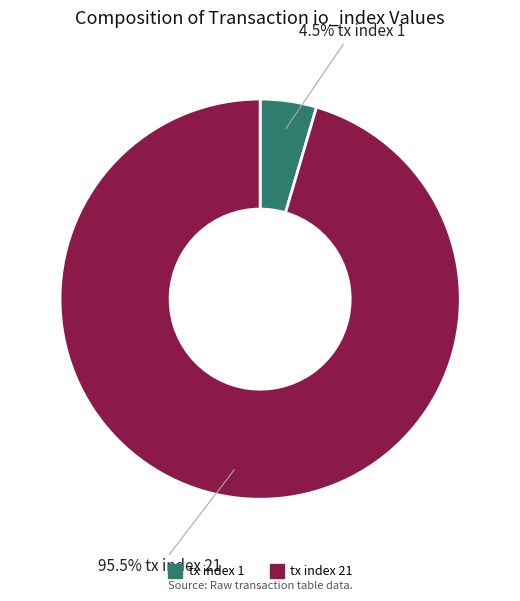

Between tx index 21 and tx index 1, which is larger?

tx index 21